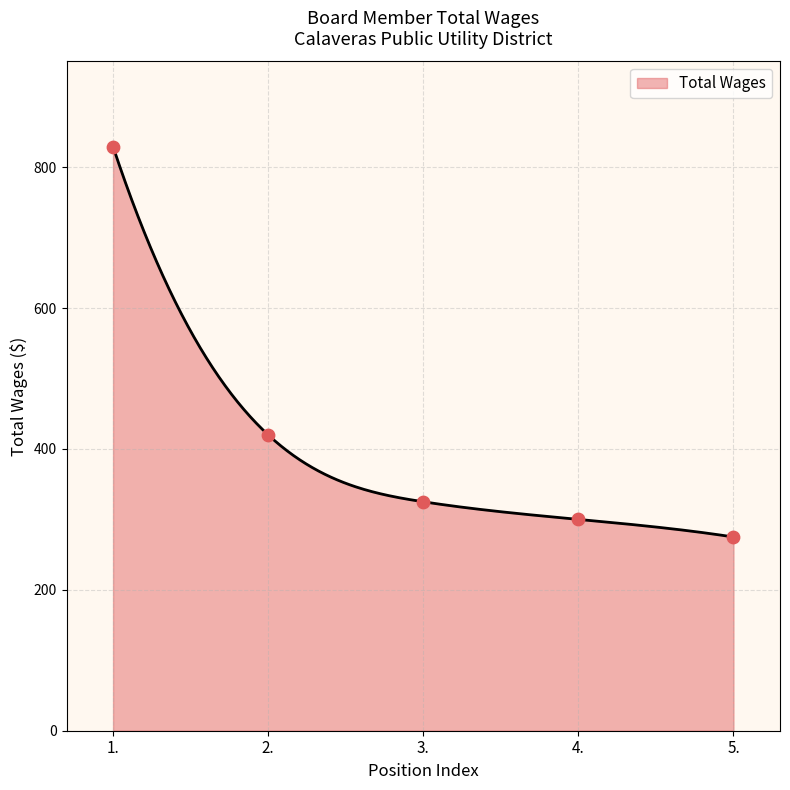

Approximately how many times larger is the value at 2. compared to 3.?

1.3